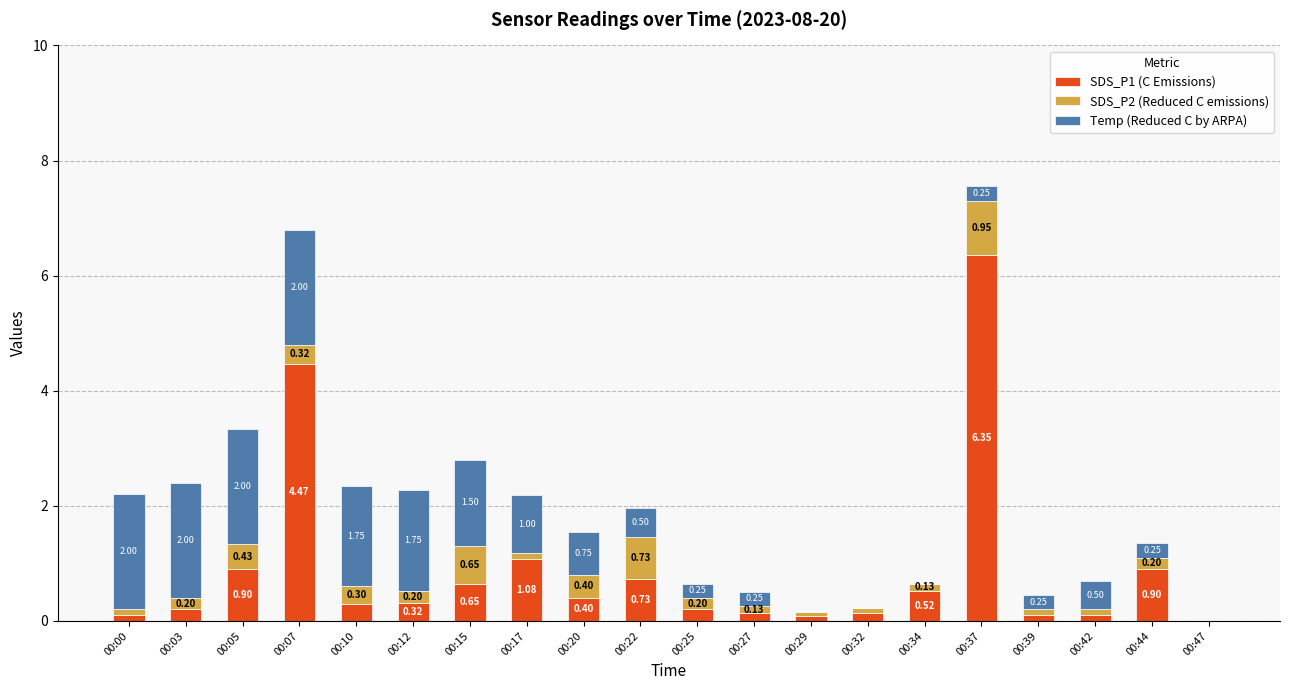

What is the total value across all series at 00:12?

2.3